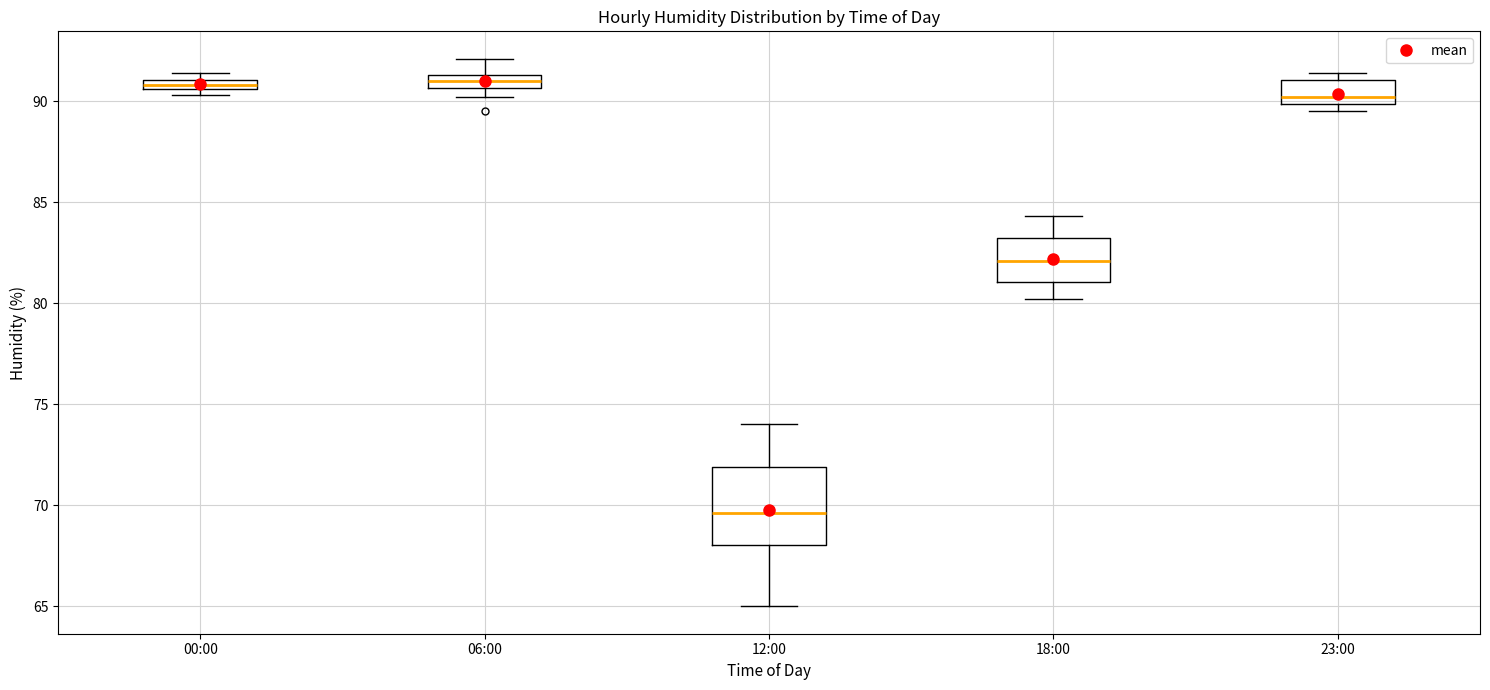

Which box's median line is the lowest?

12:00